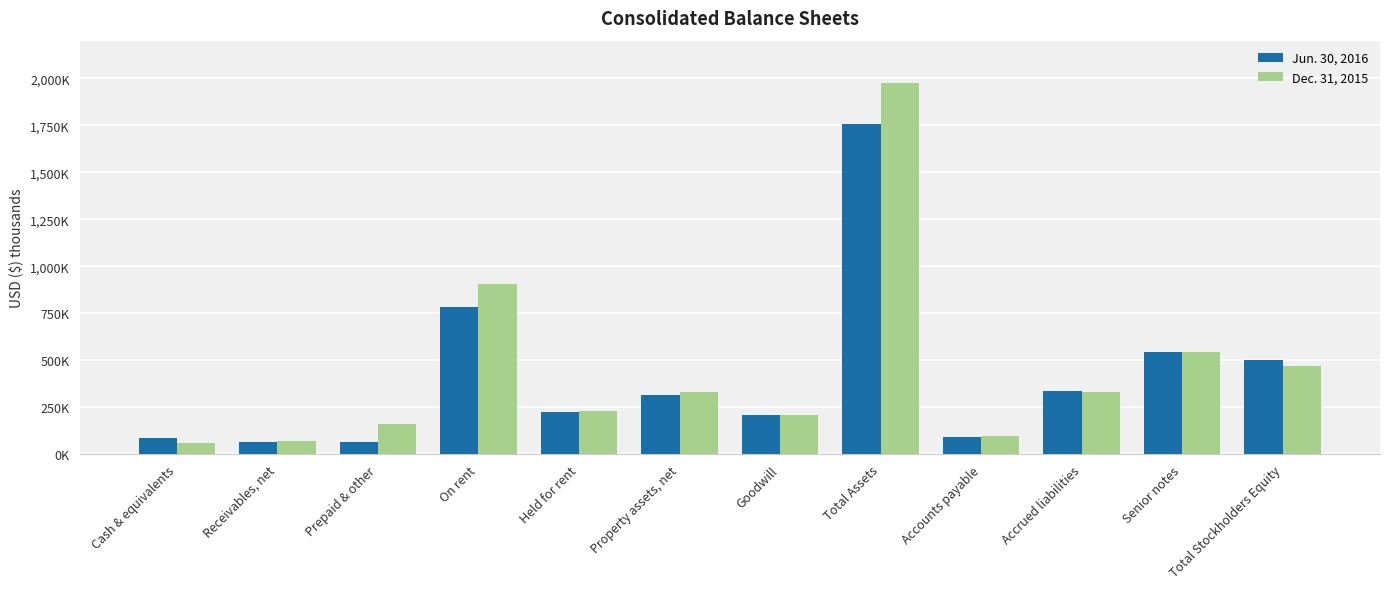

What is the label of the 4th bar from the right?

Accounts payable